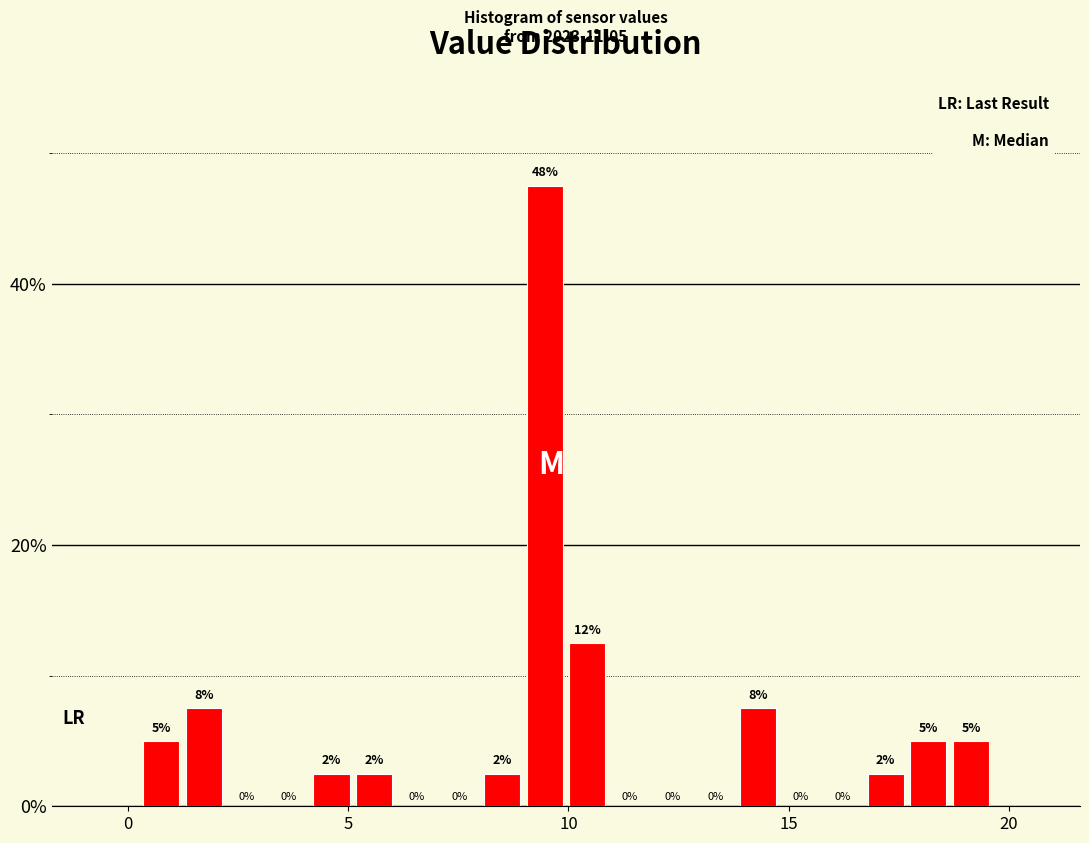

Around what value on the x-axis is the tallest bar? Give the approximate position of its centre, as read against the axis.

9.5